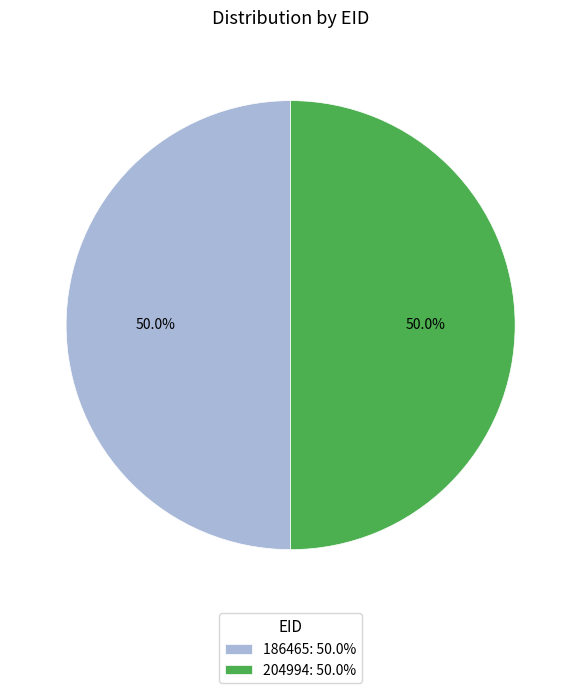

Is the sum of 204994 and 186465 greater than half?

Yes